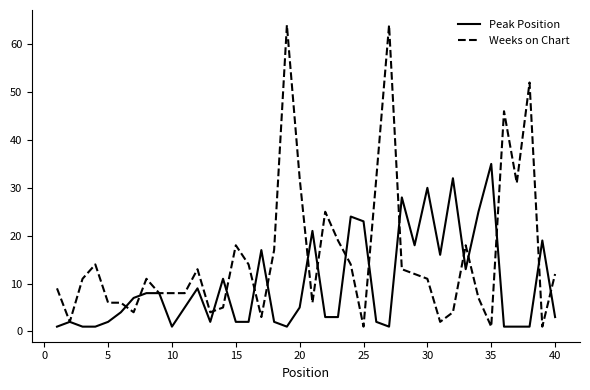

List the series in order of their overall mean, lowest first.

Peak Position, Weeks on Chart